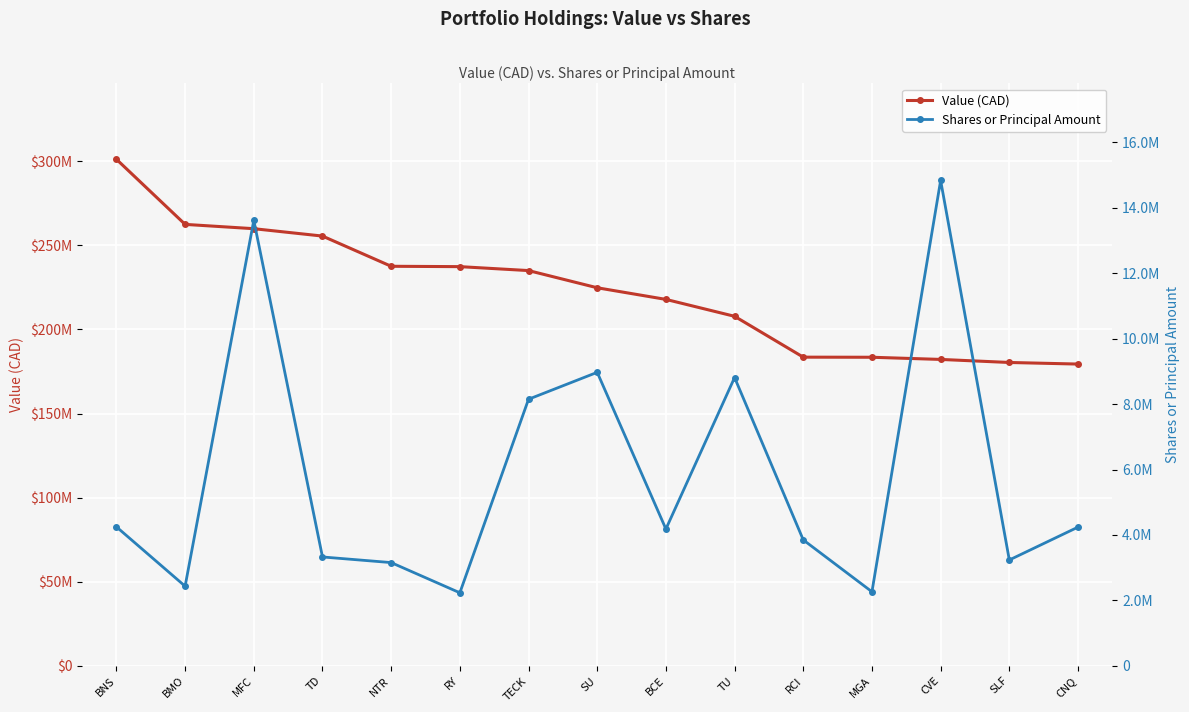

List the series in order of their peak value, lowest first.

Shares or Principal Amount, Value (CAD)